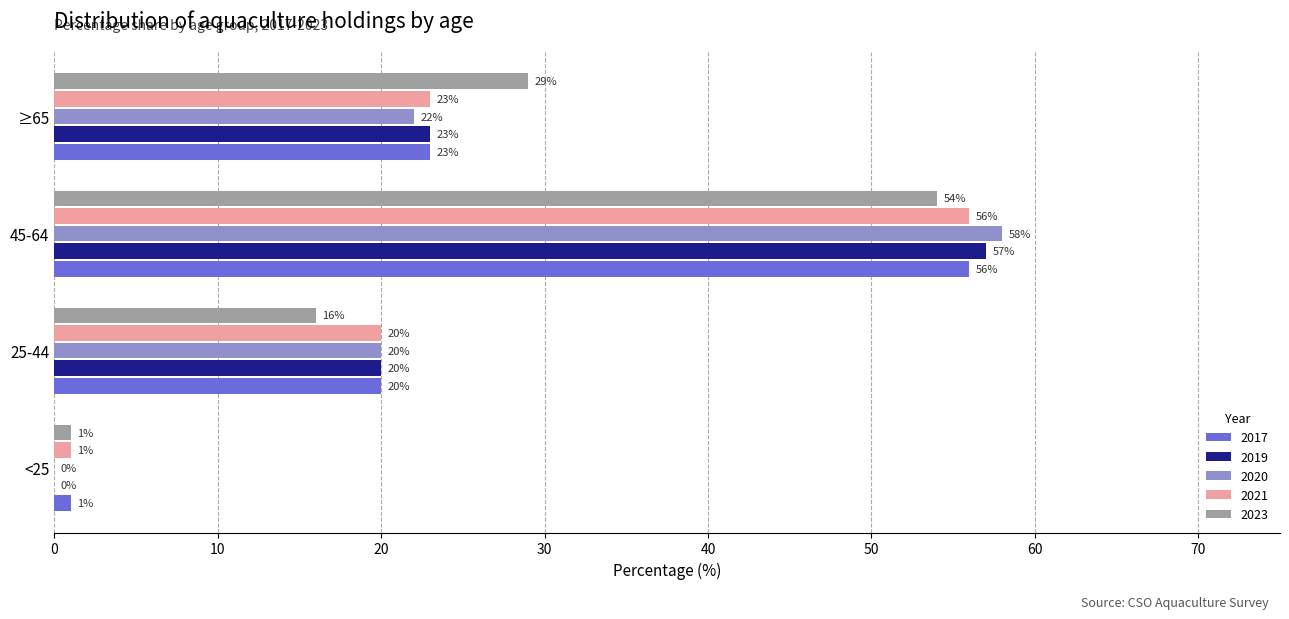

At which category is the sum across all series the highest?

45-64